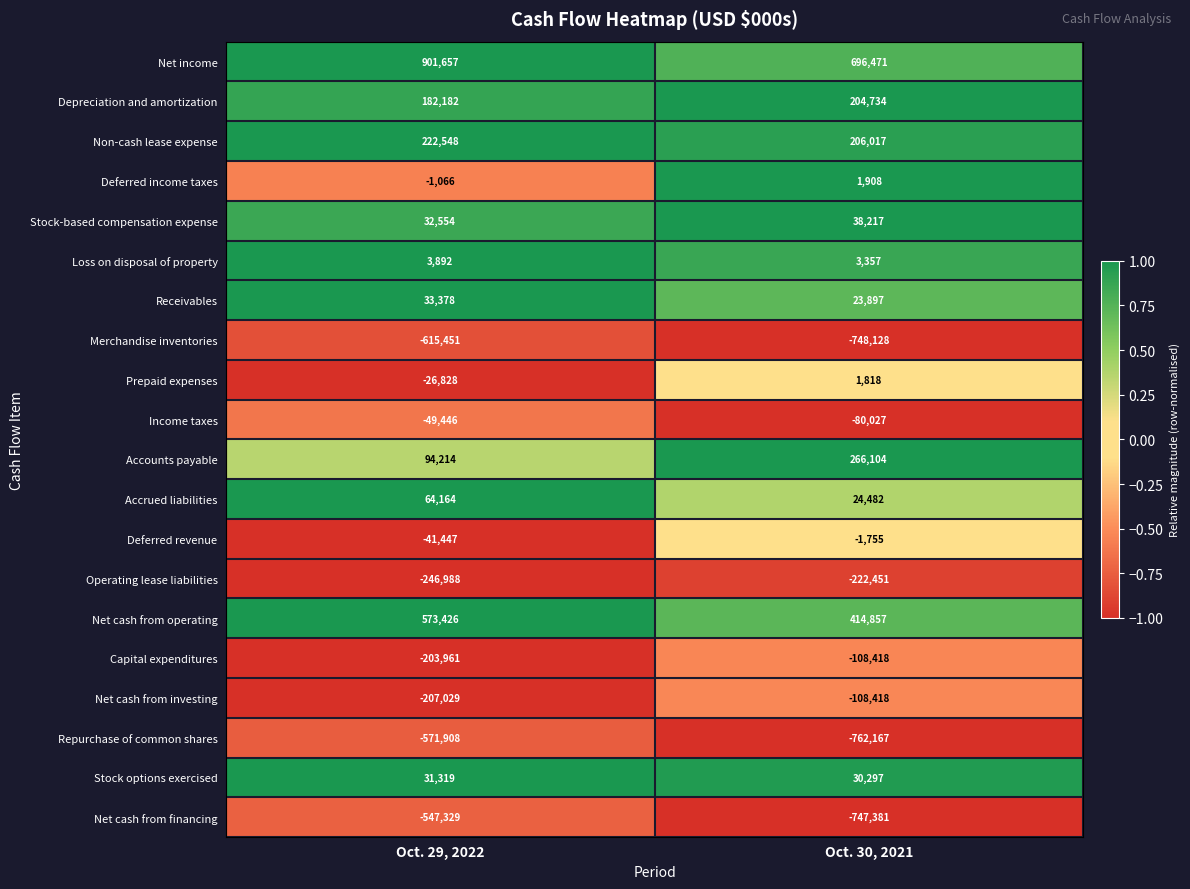

What is the total value across all series at Oct. 29, 2022?

-372119